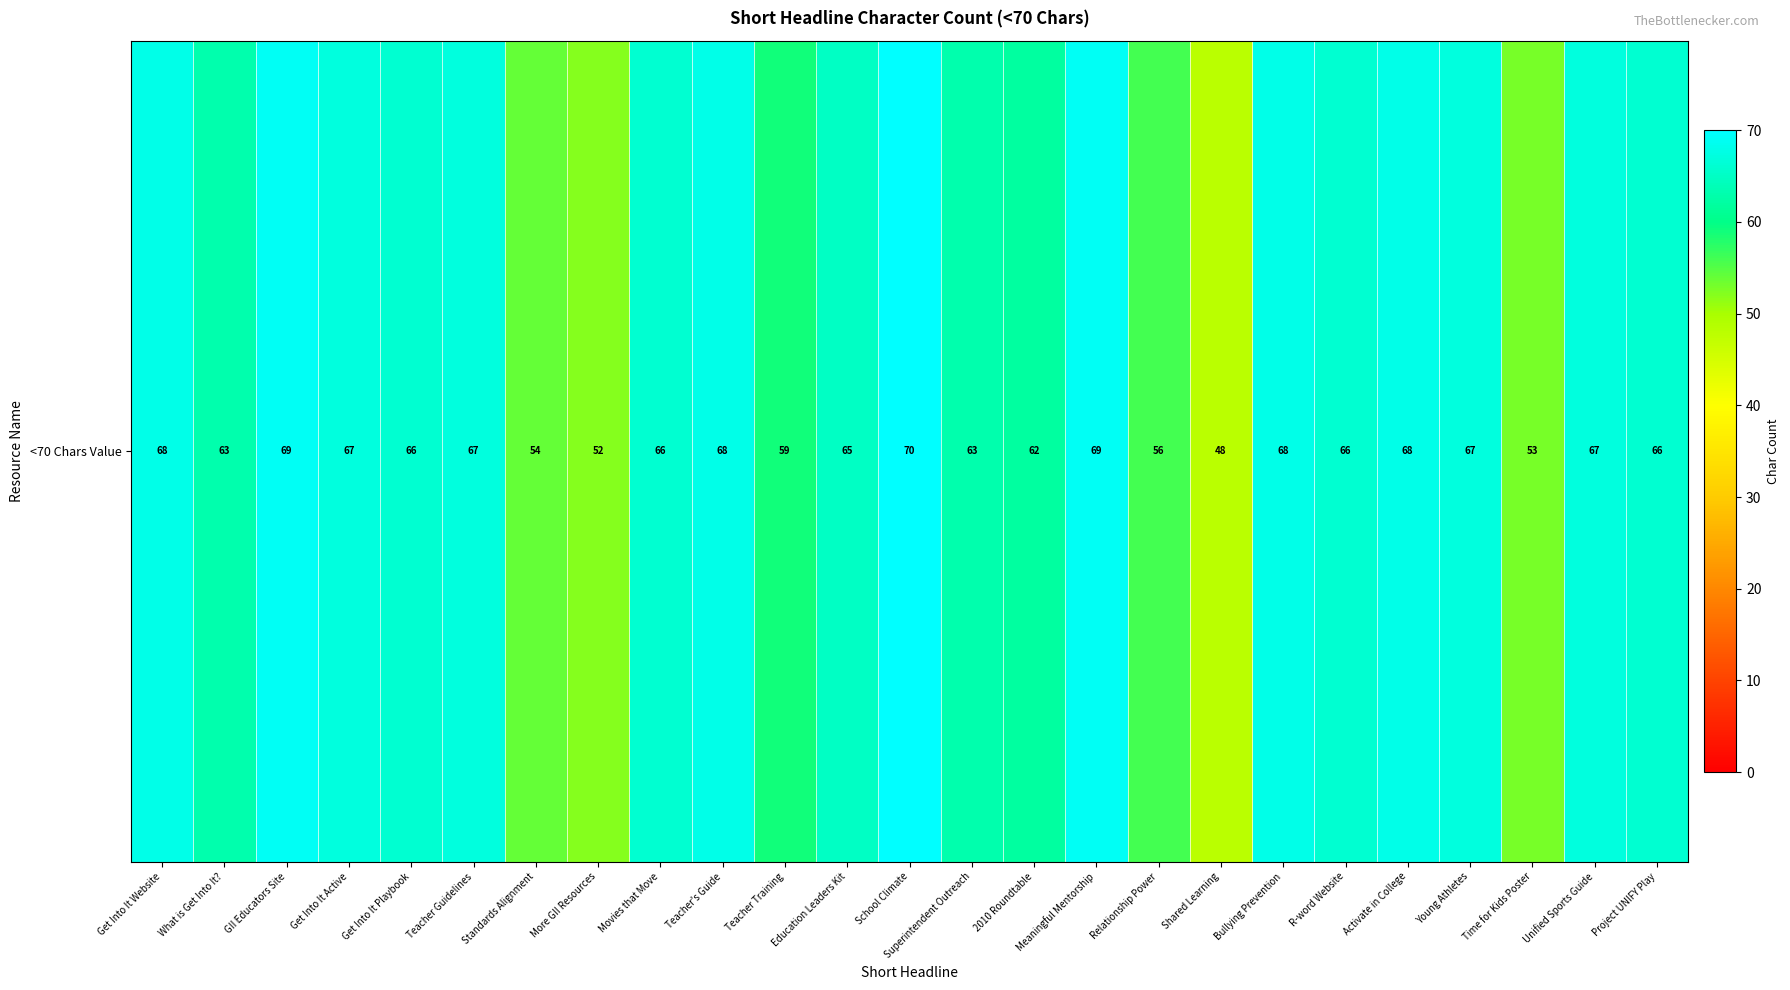

What is the change in value from Shared Learning to Young Athletes?

+19